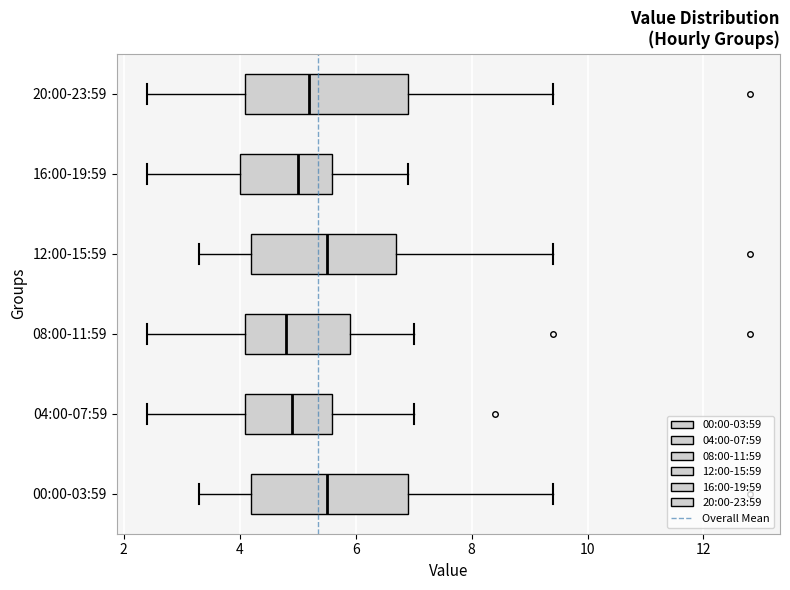

Where does the left whisker of the box for 20:00-23:59 end on the x-axis? The values are not printed on the chart, so give them approximately, as read against the axis.

2.4